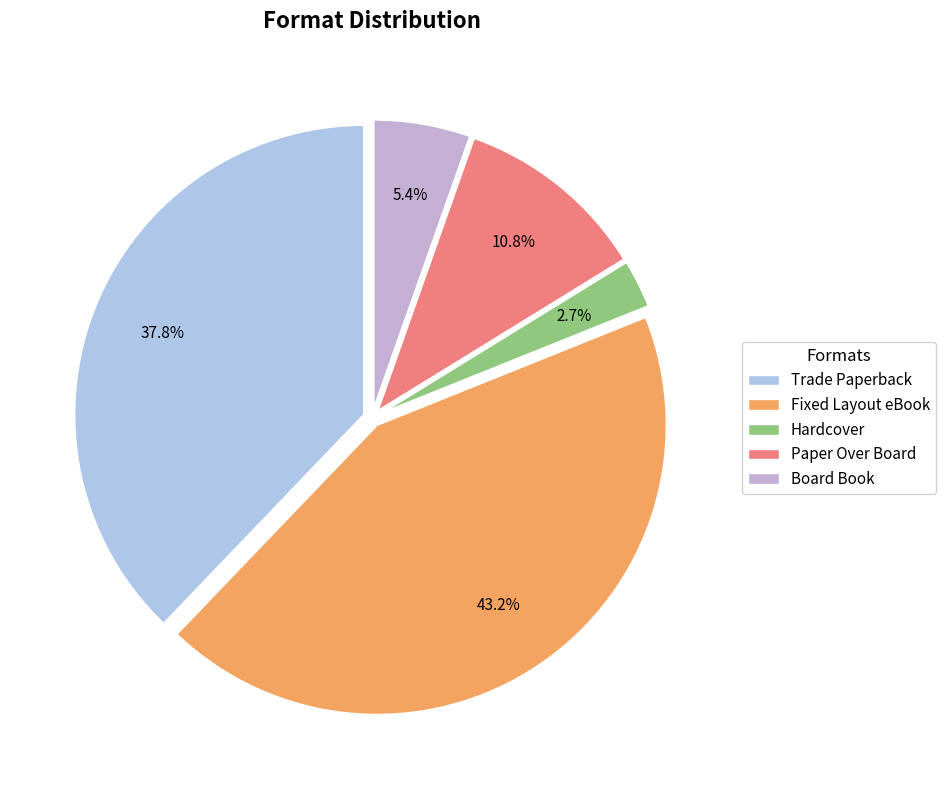

Does Paper Over Board represent more than half of the total?

No